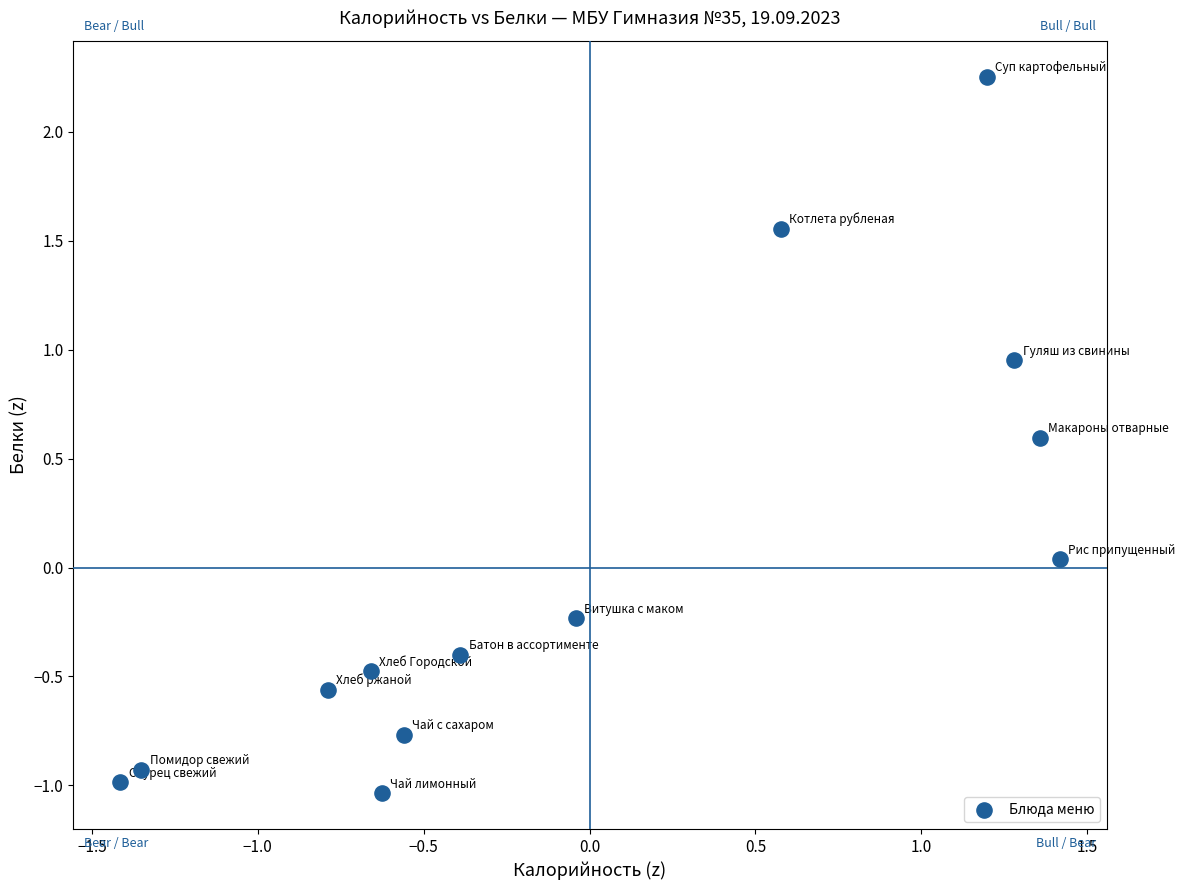

What is the range of Y values (max minus min)?

3.3